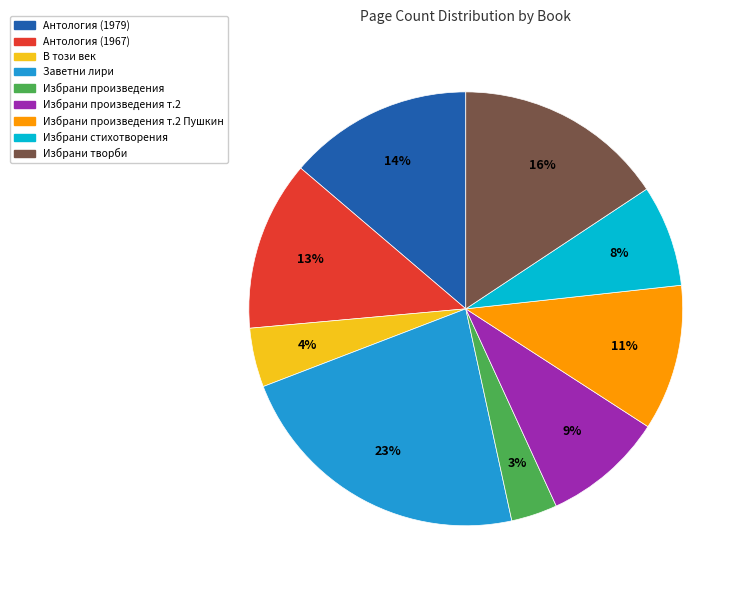

To the nearest percent, what portion does Избрани творби represent?

16%